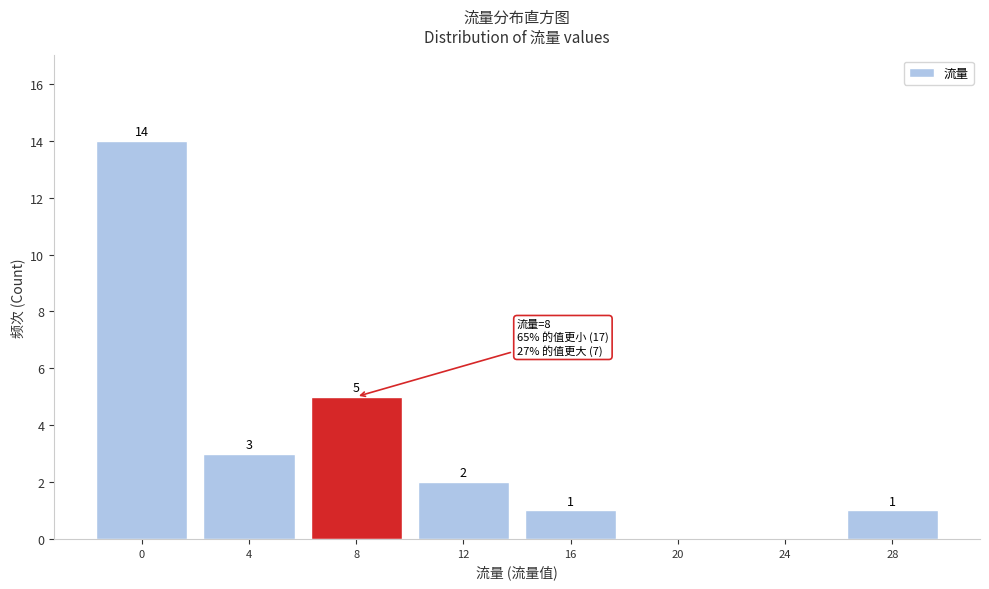

Reading left to right, extract all data points from this chart.

0=14	4=3	8=5	12=2	16=1	20=0	24=0	28=1